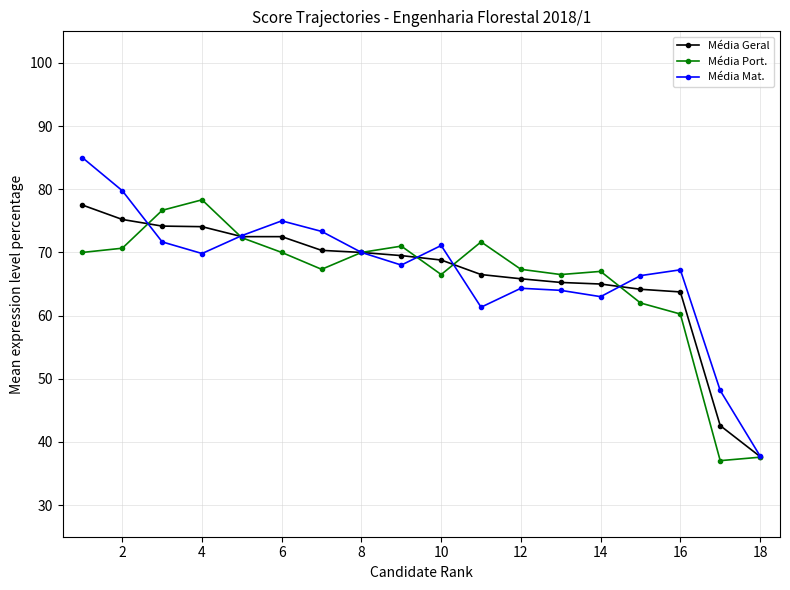

What is the sum of all Média Mat. values?

1208.5